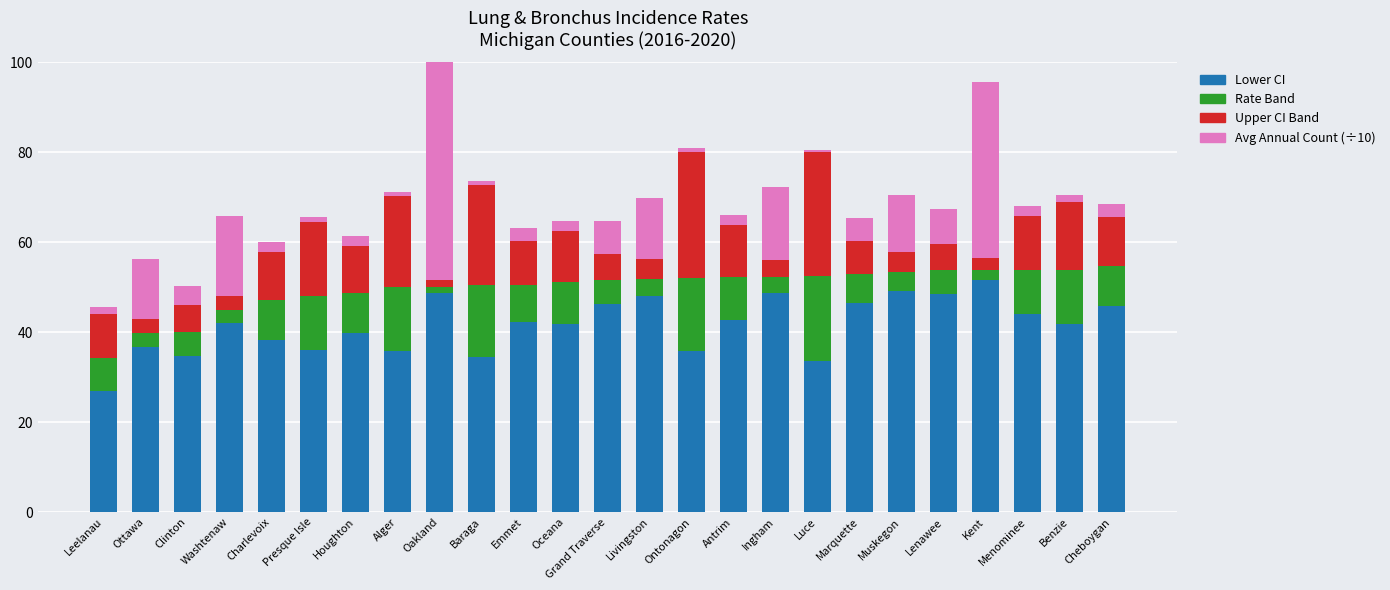

What is the difference between the Lower CI values at Livingston and Muskegon?

1.1